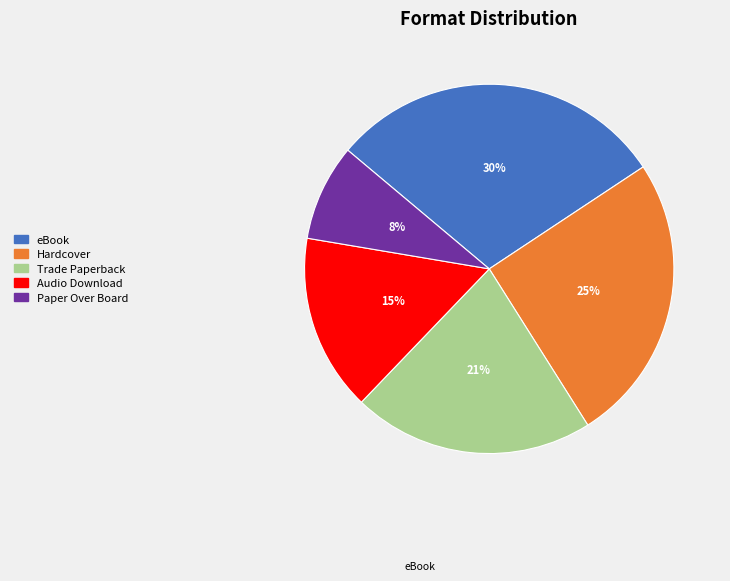

To the nearest percent, what is the difference between the Trade Paperback and Hardcover slice percentages?

4%